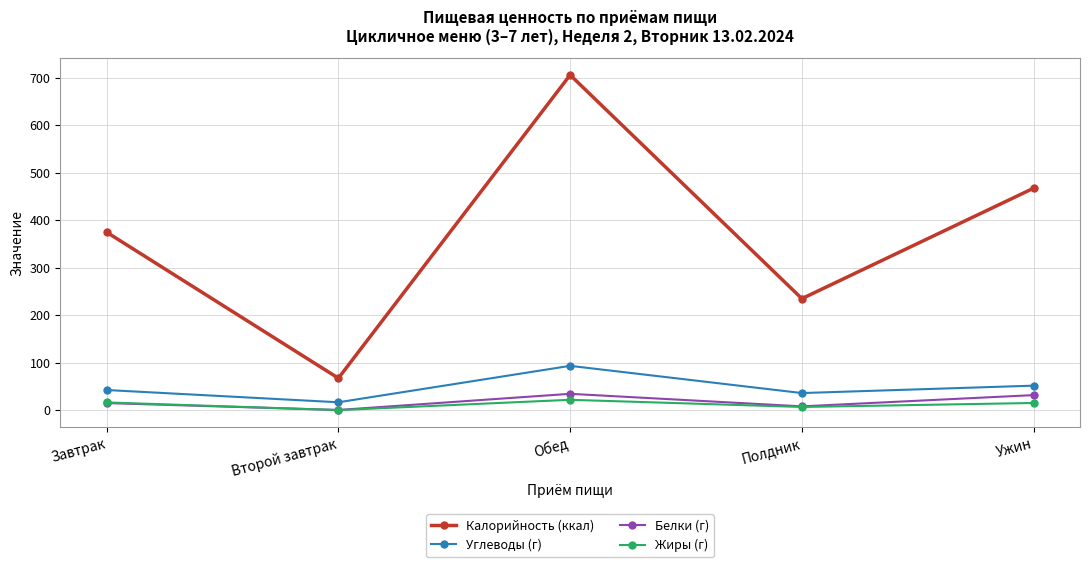

At how many categories does at least one series exceed 200?

4